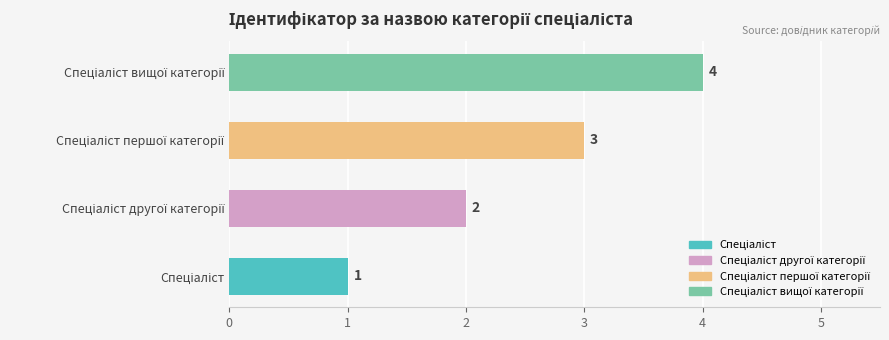

What is the sum of all values?

10